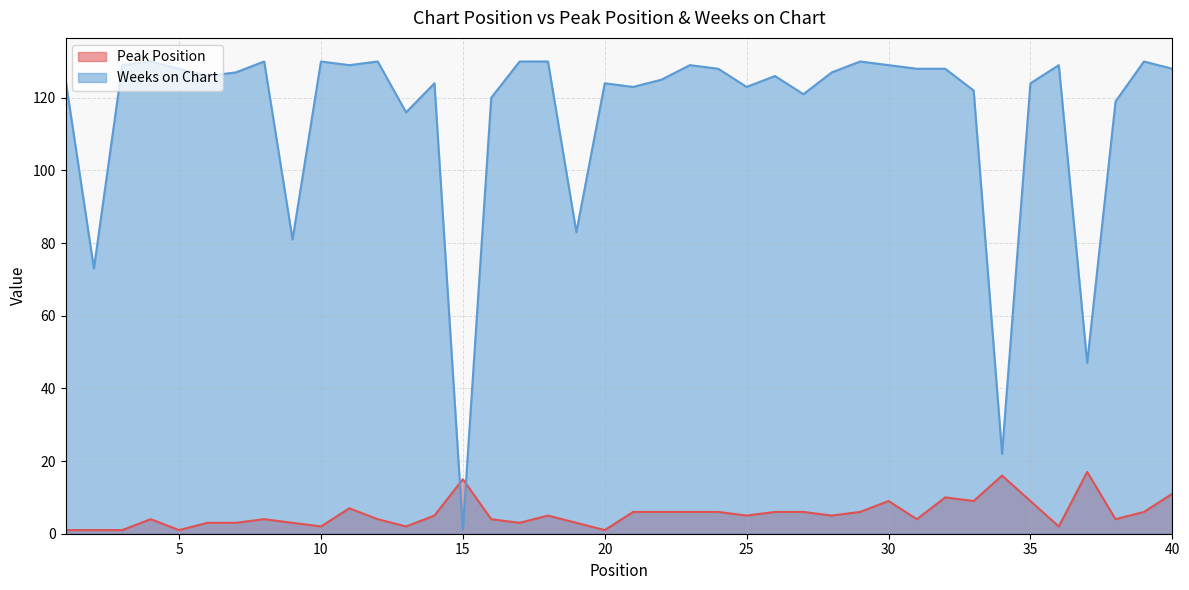

Rank the series by their average value, from lowest to highest.

Peak Position, Weeks on Chart